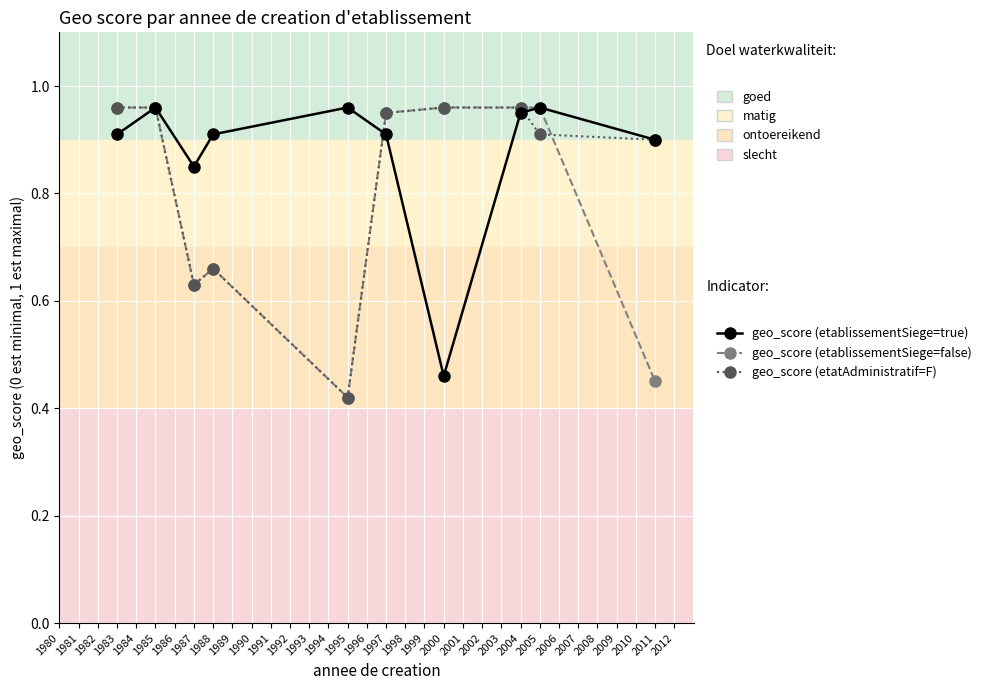

At which category does geo_score (etatAdministratif=F) reach its first local valley?

1987